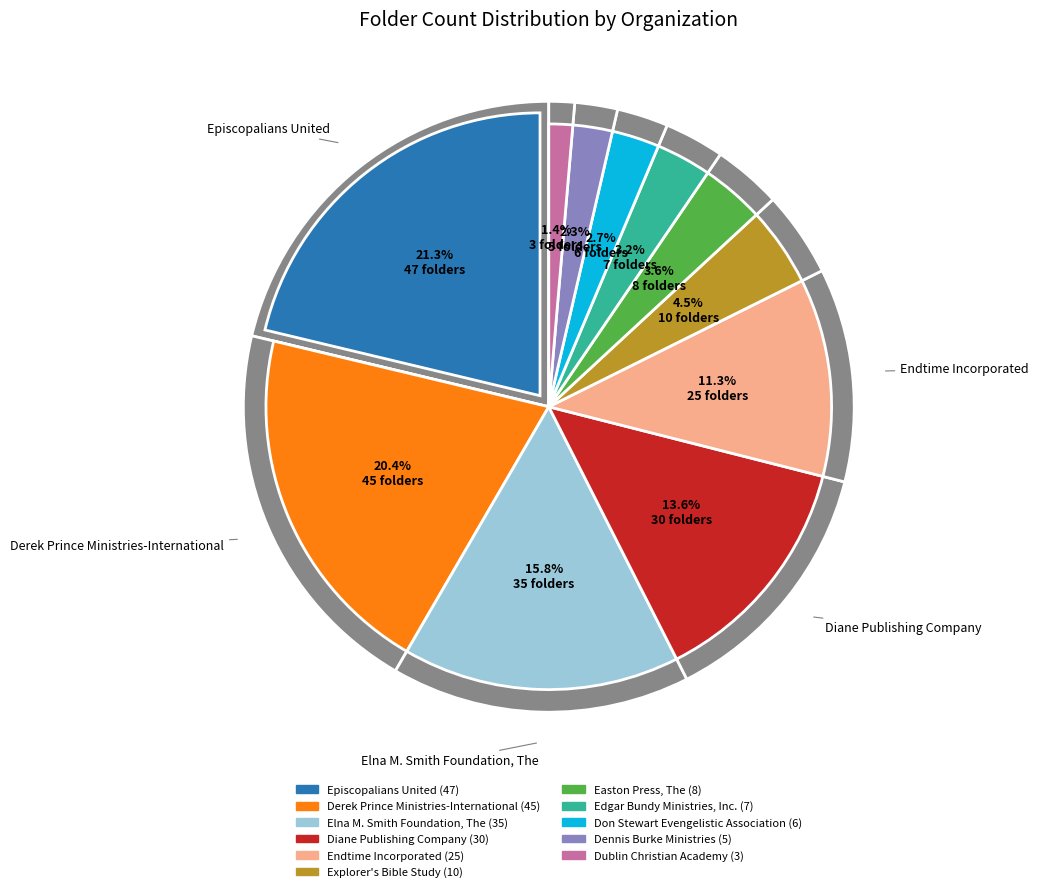

To the nearest percent, what is the difference between the largest and smallest slice percentages?

20%